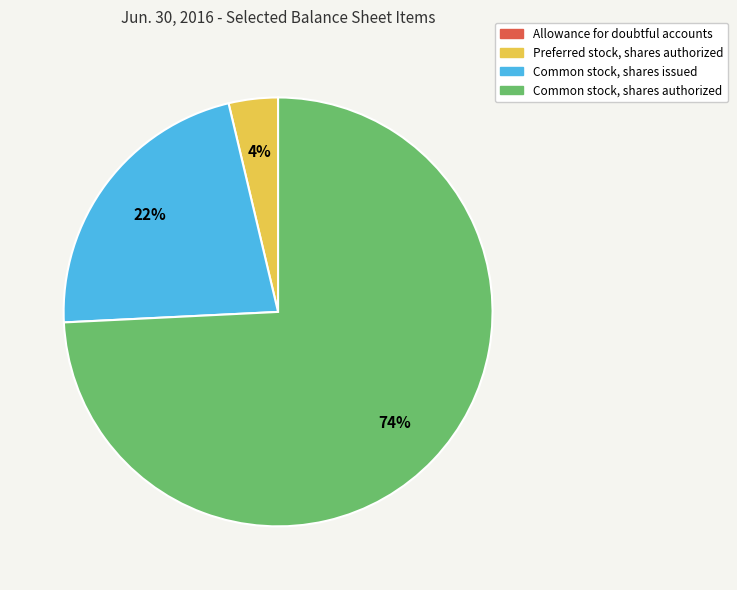

Which category has the biggest portion of the pie?

Common stock, shares authorized